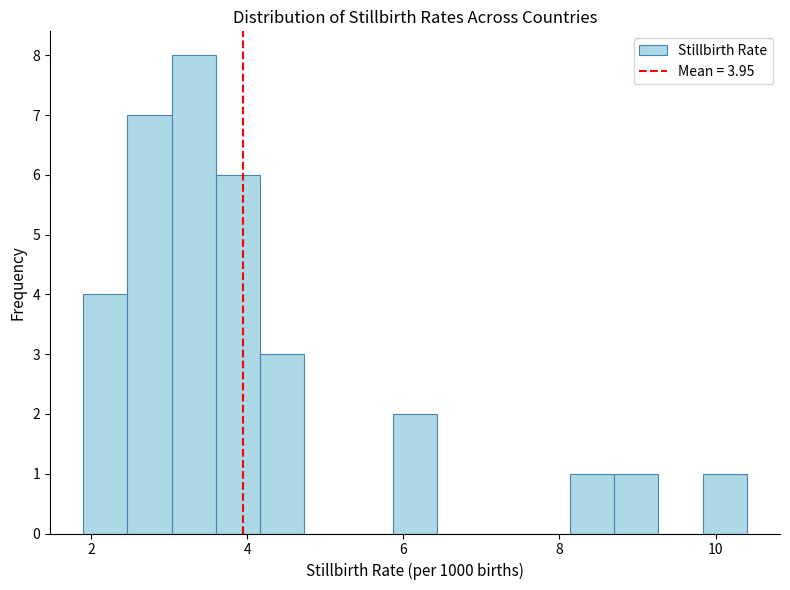

Around what value on the x-axis is the tallest bar? Give the approximate position of its centre, as read against the axis.

3.4